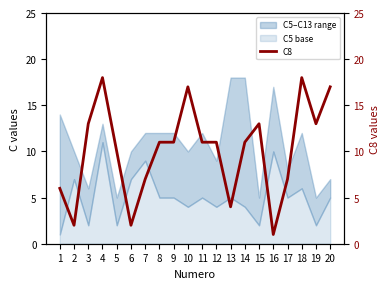

Reading left to right, extract all data points from this chart.

1=6	2=2	3=13	4=18	5=10	6=2	7=7	8=11	9=11	10=17	11=11	12=11	13=4	14=11	15=13	16=1	17=7	18=18	19=13	20=17